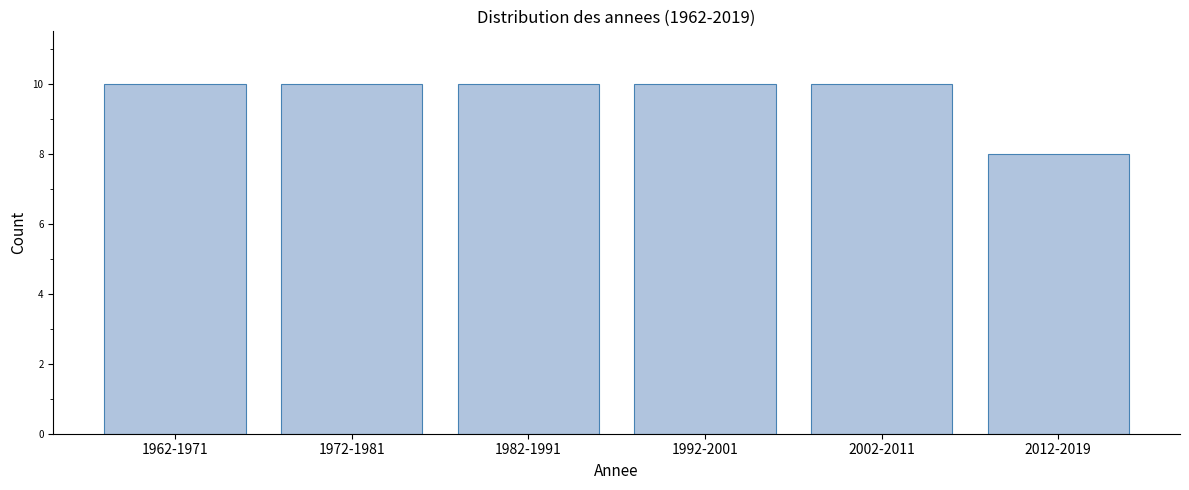

Reading right to left, what are all the values shown in this chart?

8	10	10	10	10	10